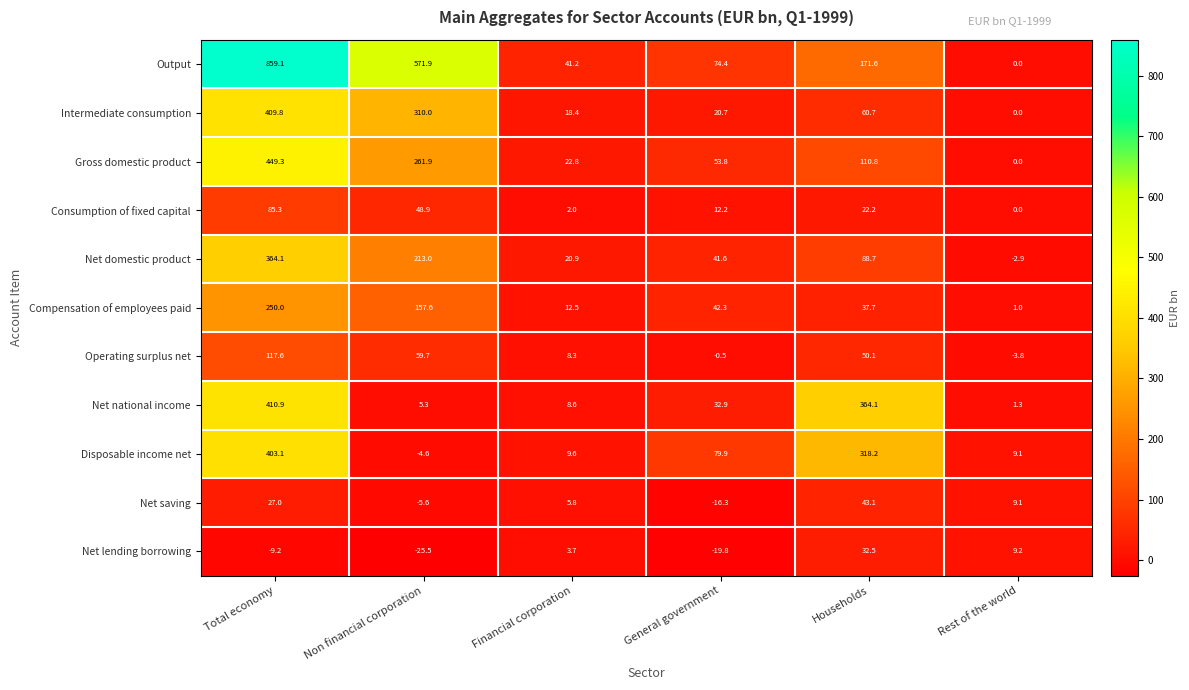

How many data points does each series have?

6